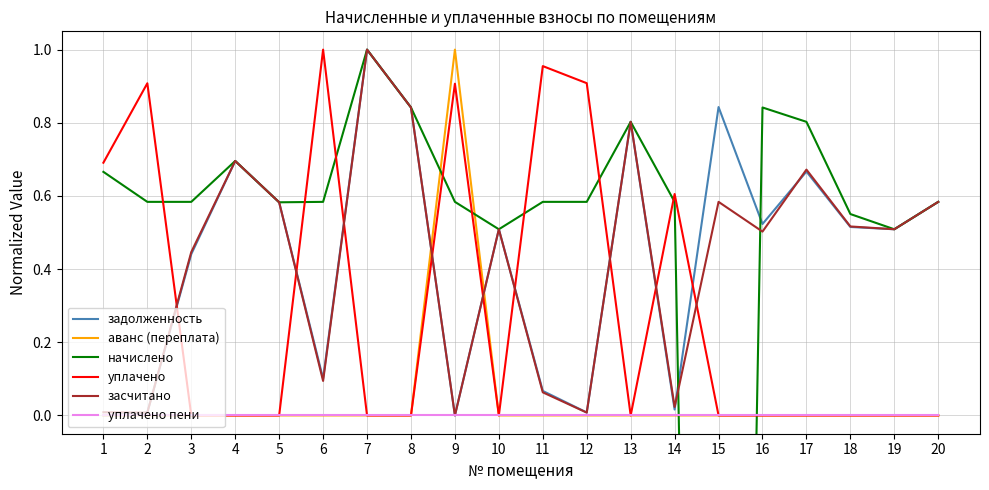

Which series has the largest total across all categories?

задолженность